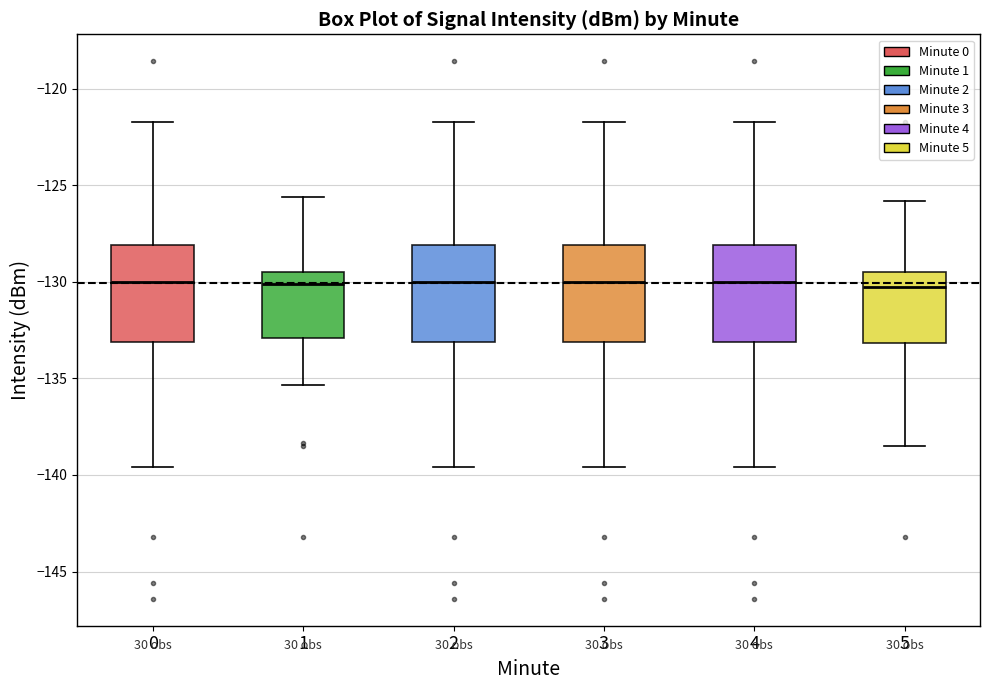

Reading left to right, transcribe this box plot: for each box, give where its median line is, the range the box spans, and where its two whiskers end, as read against the y-axis. The values are not printed on the chart, so give them approximately, as read against the axis.

0: median -130.0, box -133.0 to -128.0, whiskers -139.5 to -121.5
1: median -130.0, box -133.0 to -129.5, whiskers -135.5 to -125.5
2: median -130.0, box -133.0 to -128.0, whiskers -139.5 to -121.5
3: median -130.0, box -133.0 to -128.0, whiskers -139.5 to -121.5
4: median -130.0, box -133.0 to -128.0, whiskers -139.5 to -121.5
5: median -130.5, box -133.0 to -129.5, whiskers -138.5 to -126.0